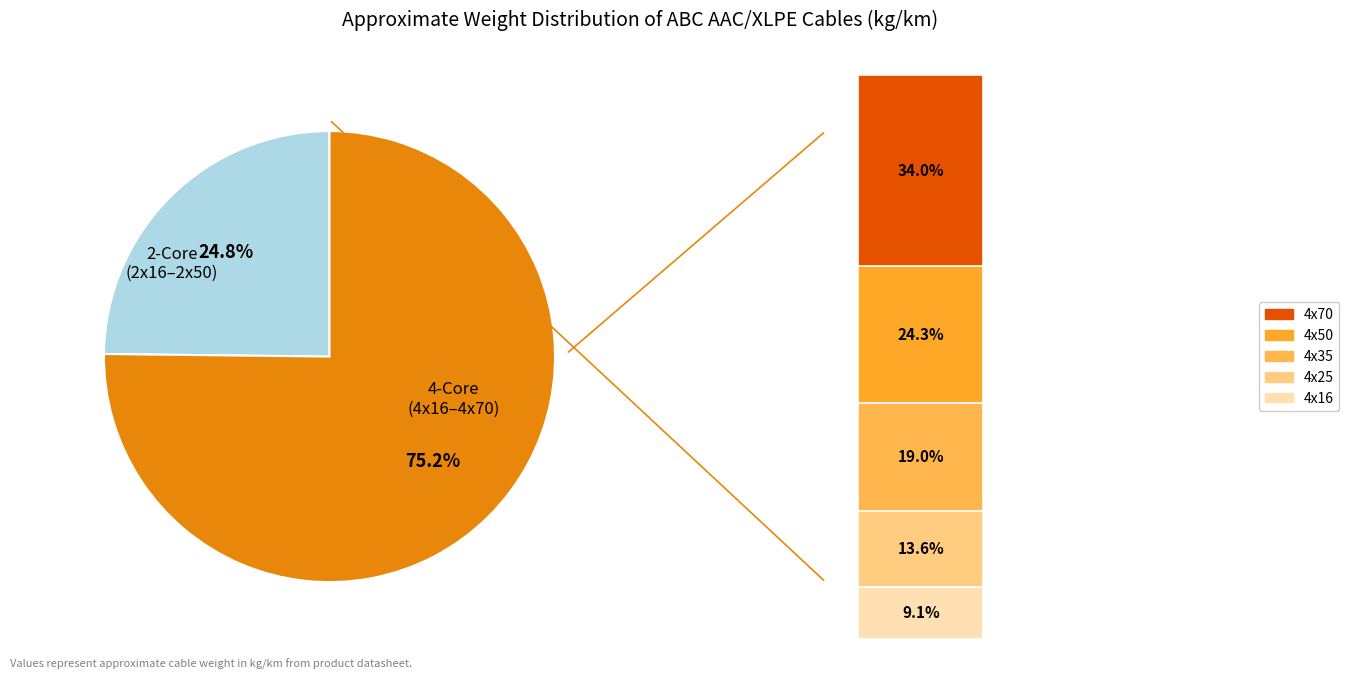

To the nearest percent, what portion does 4x16 represent?

7%